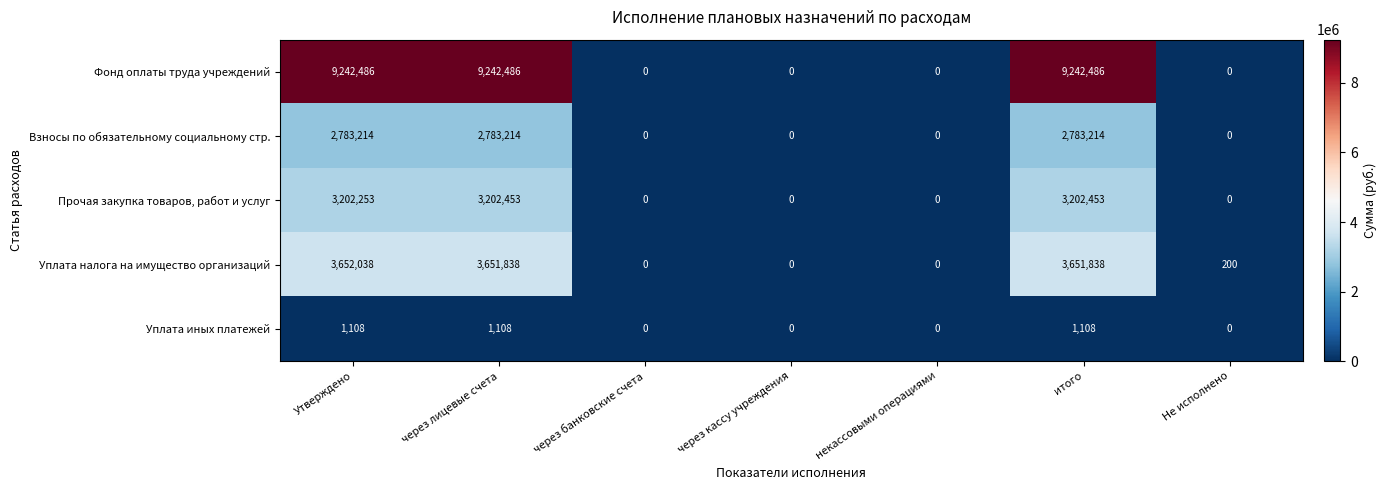

How many series are shown in this chart?

5